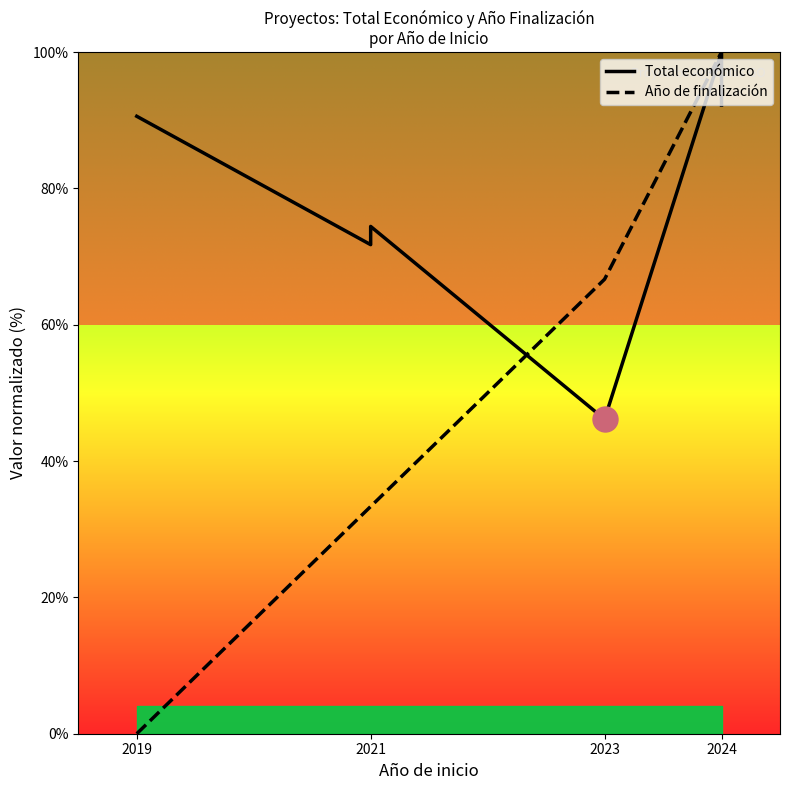

In Total económico, how many points are higher than both neighbors (excluding endpoints)?

2